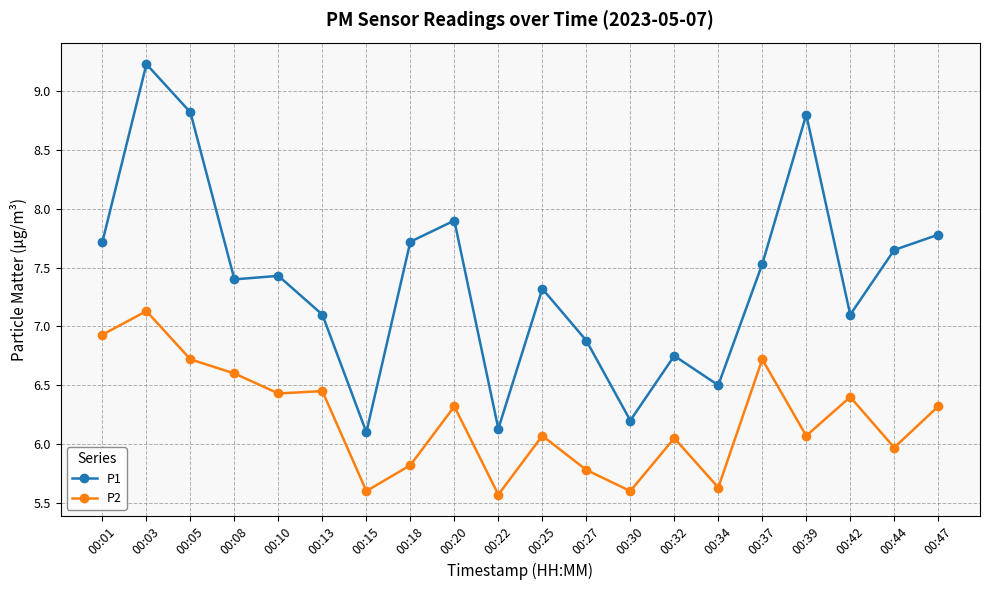

What is the highest value of the P2 series?

7.1